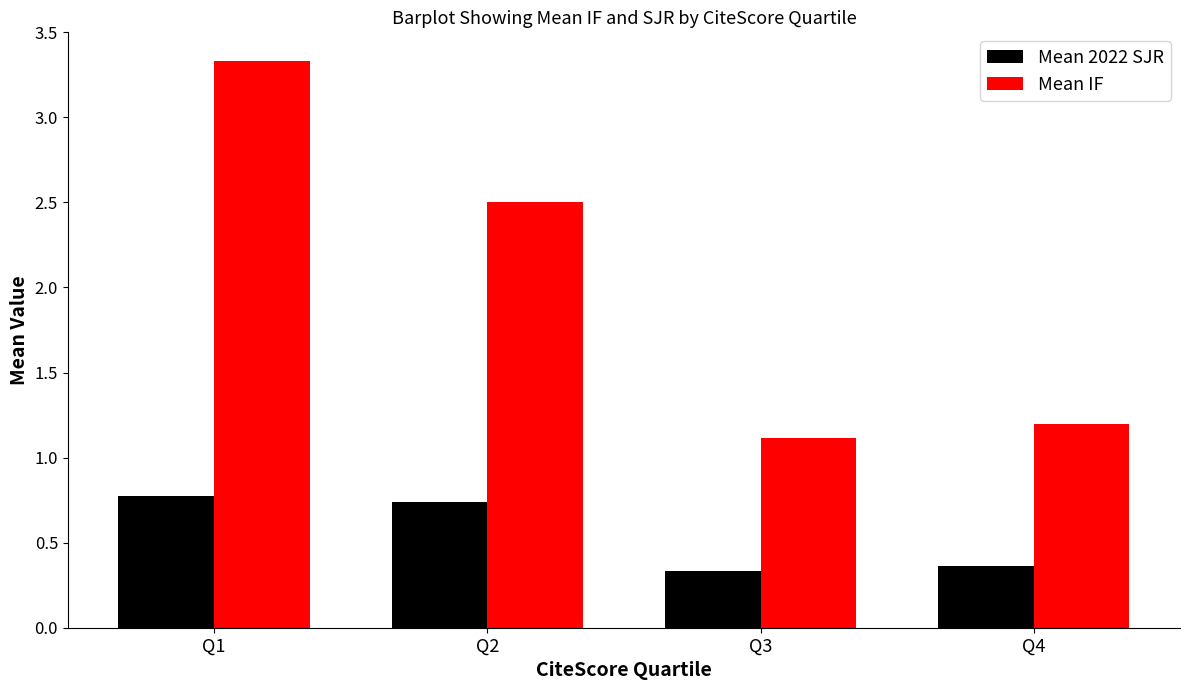

How many bars are there in each group?

2